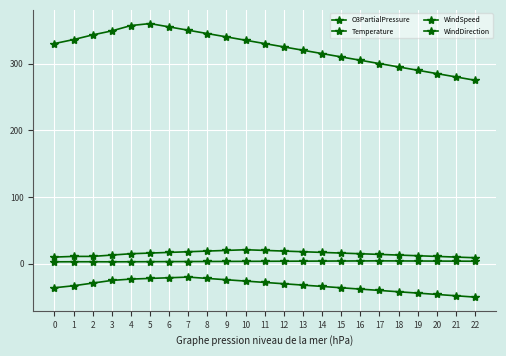

True or false: O3PartialPressure and Temperature intersect in this chart.

False